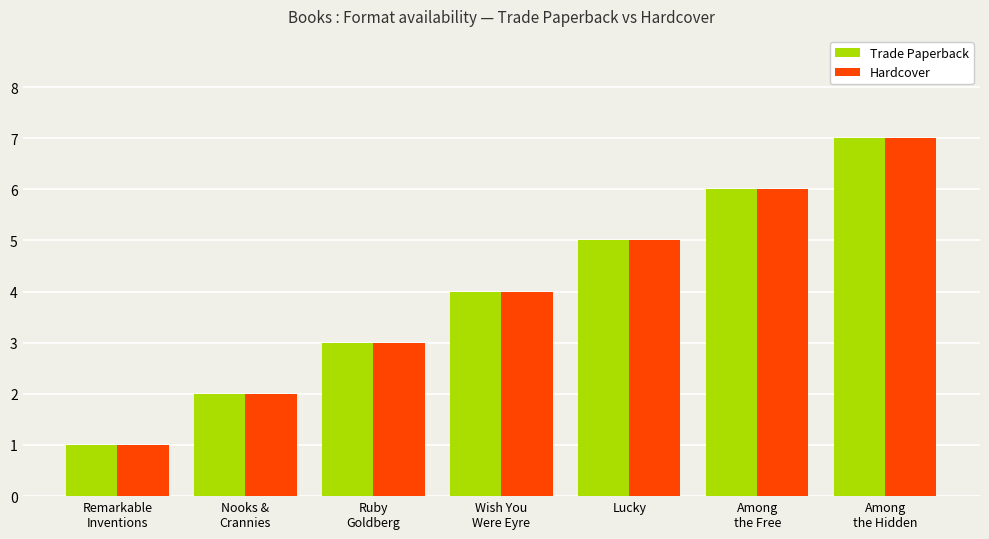

List the labels in order of Hardcover value, largest first.

Among
the Hidden, Among
the Free, Lucky, Wish You
Were Eyre, Ruby
Goldberg, Nooks &
Crannies, Remarkable
Inventions